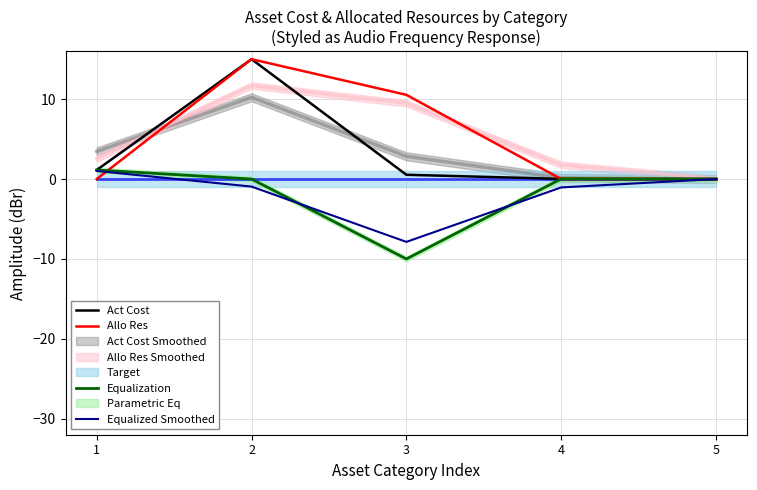

Reading left to right, what are all the values shown in this chart?

Act Cost: 1.1	15.0	0.5	0.0	0.0
Allo Res: 0.0	15.0	10.5	-0.0	0.0
Equalization: 1.1	0.0	-10.0	0.0	-0.0
Equalized Smoothed: 1.0	-0.9	-7.9	-1.0	-0.0